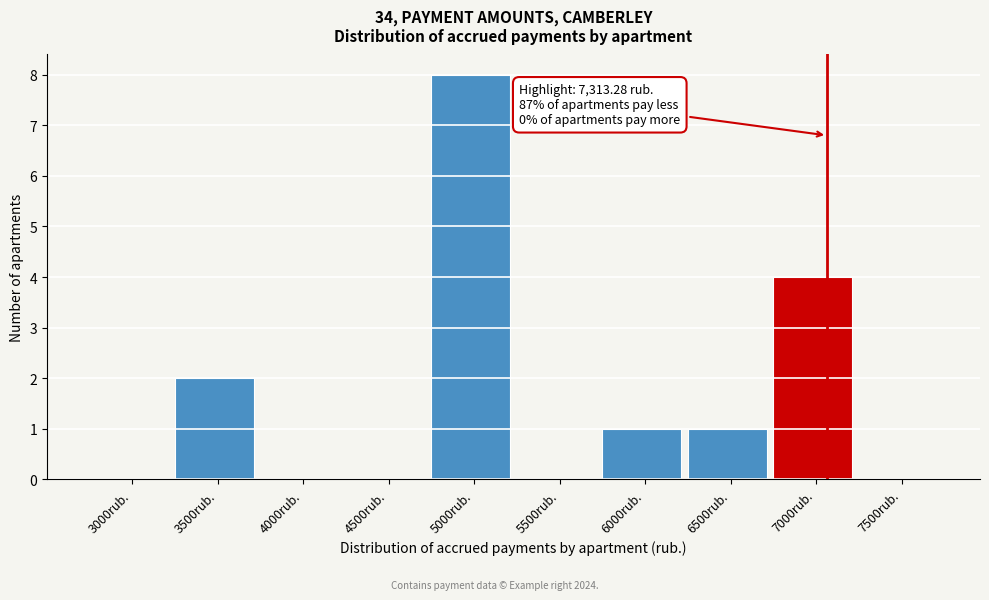

What is the sum of all values?

16